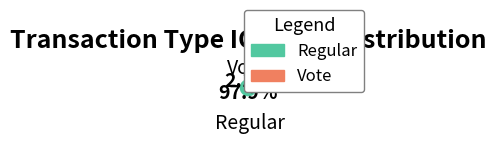

Is there any slice that represents more than half of the pie?

Yes